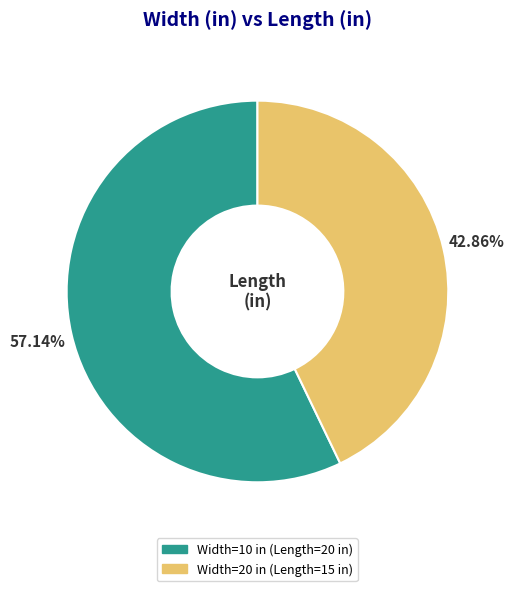

Which category has the biggest portion of the pie?

10